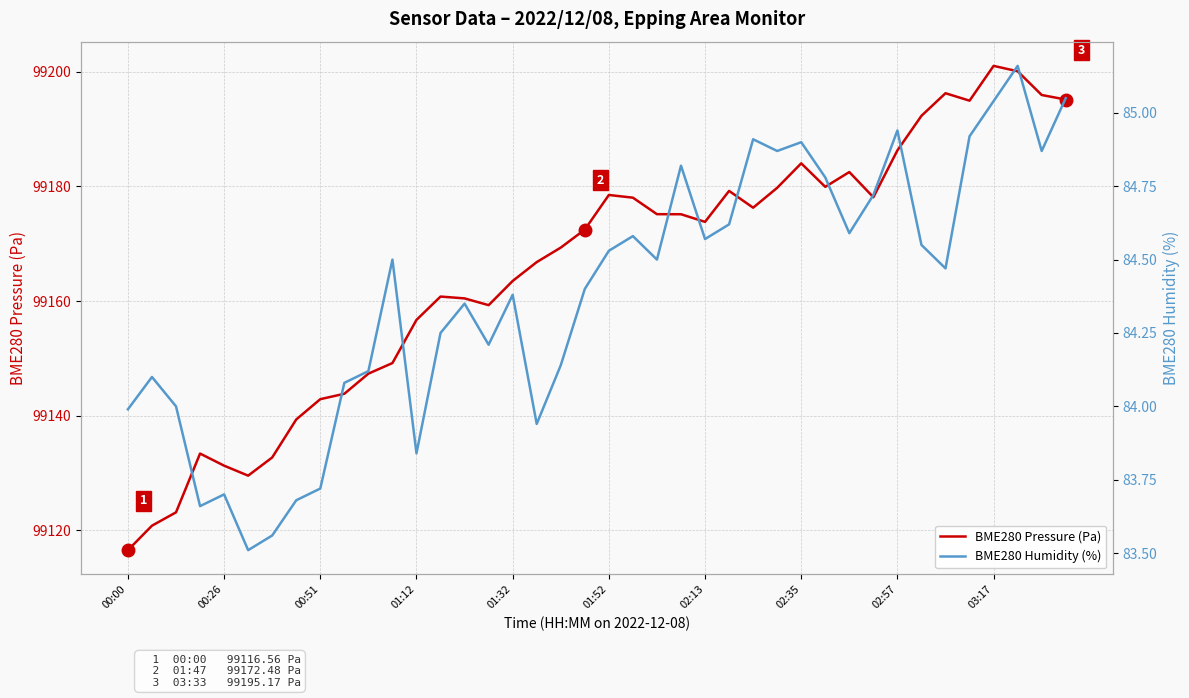

What is the total value across all series at 29?

99264.7